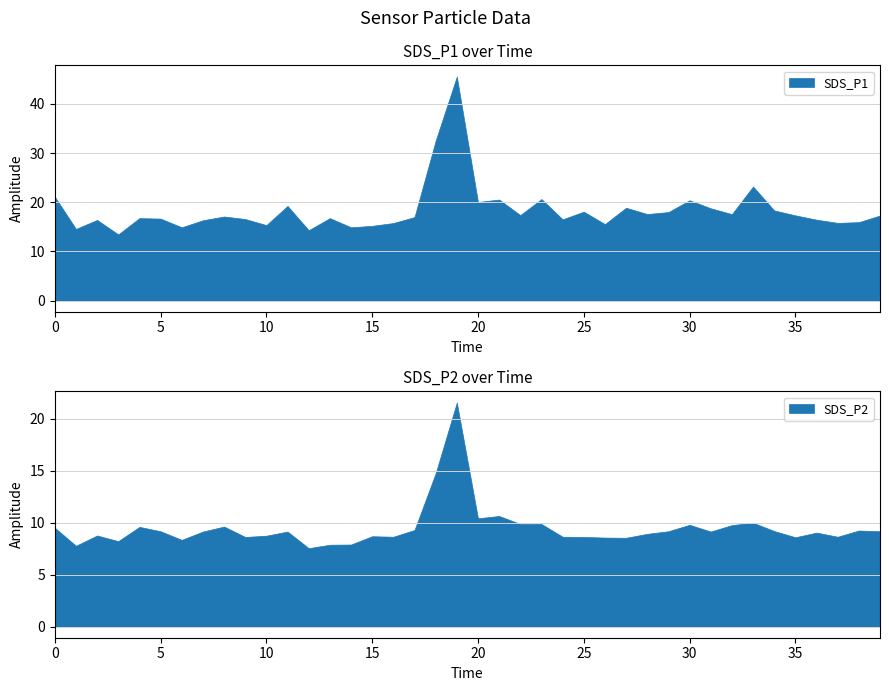

True or false: SDS_P2 has a value of 12.9 at 2023/10/21 01:51:13.

False